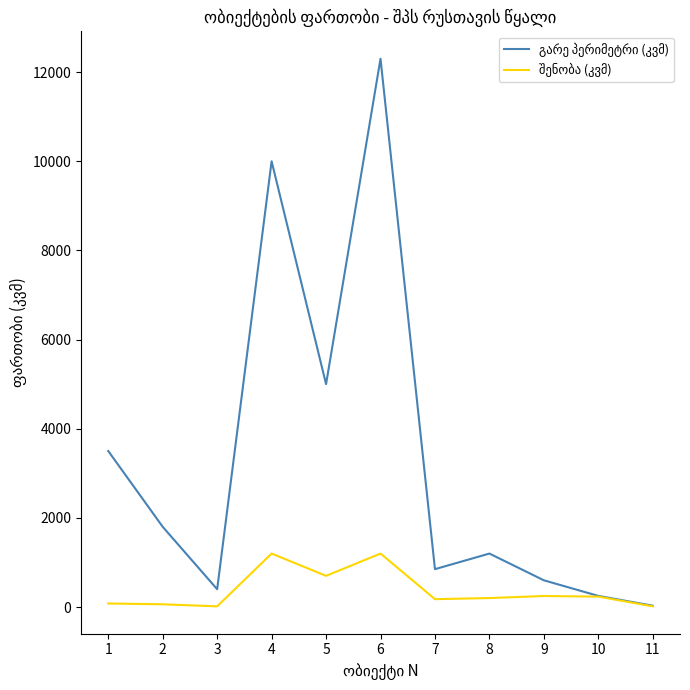

Which category has the highest value across all series?

6